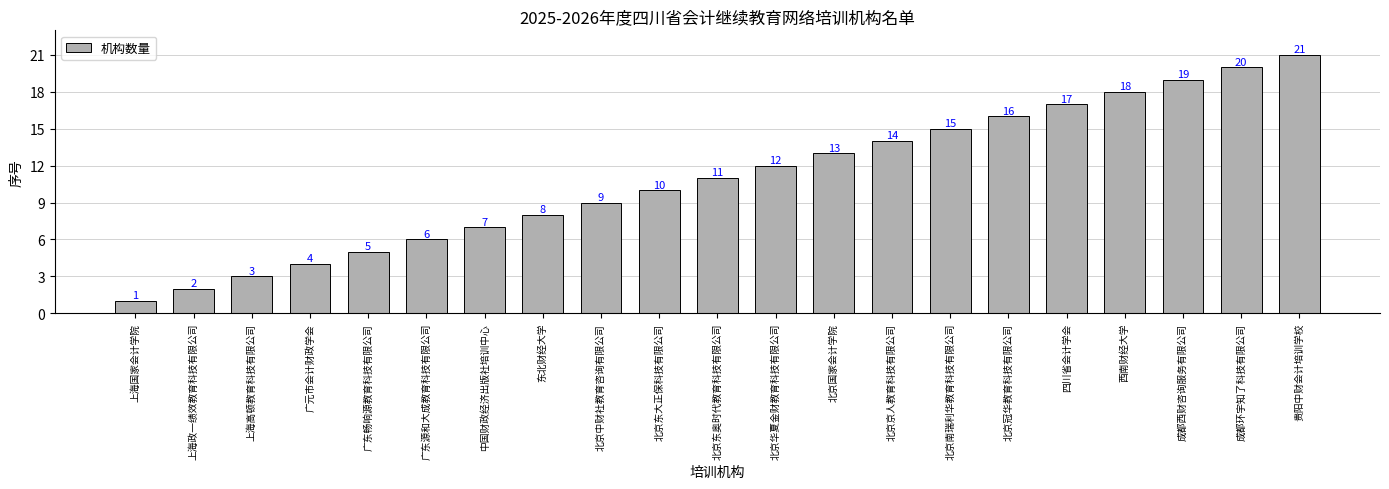

Reading left to right, transcribe all the data shown in this chart.

1	2	3	4	5	6	7	8	9	10	11	12	13	14	15	16	17	18	19	20	21